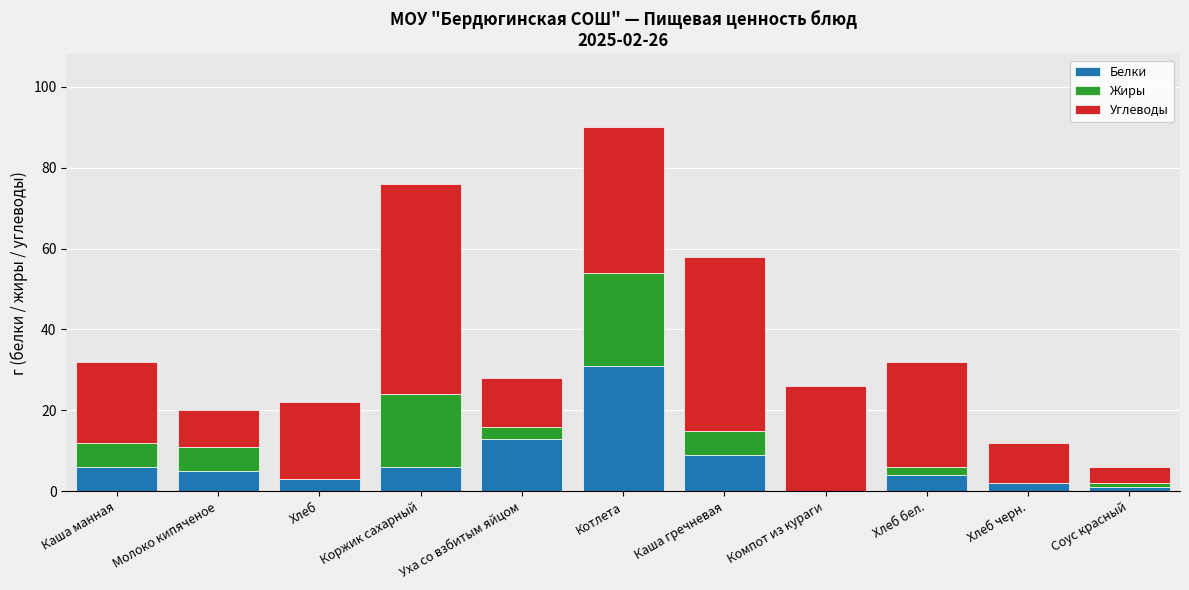

What are all the series names shown in the legend?

Белки, Жиры, Углеводы